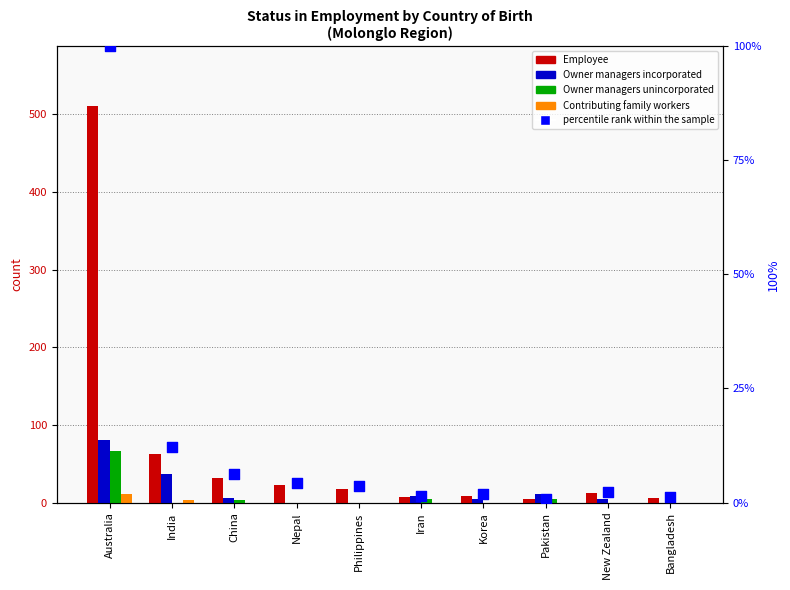

What is the total value across all series at India?

114.1